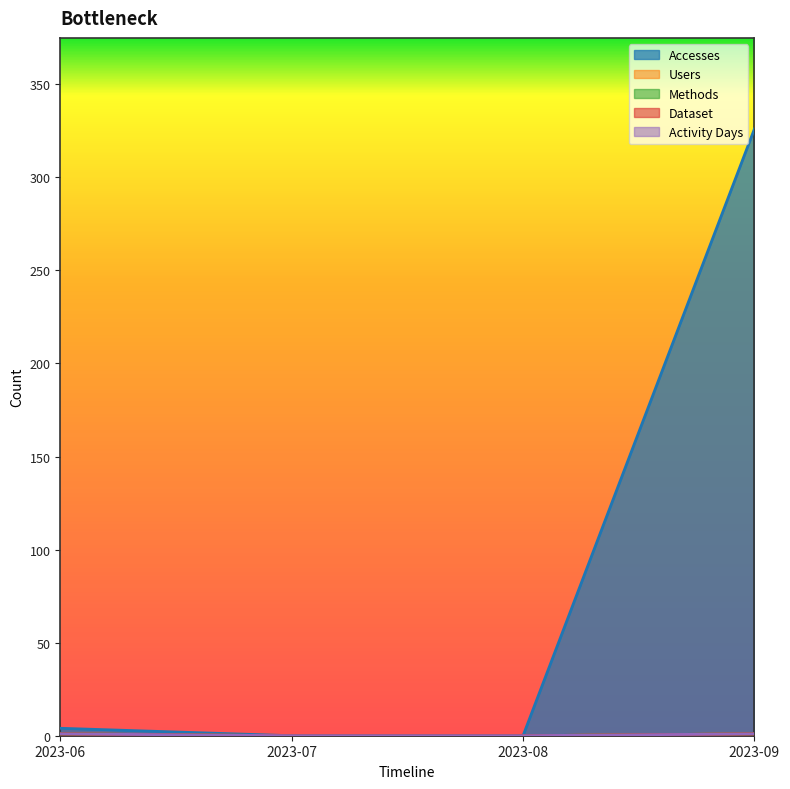

What are all the series names shown in the legend?

Accesses, Users, Methods, Dataset, Activity Days